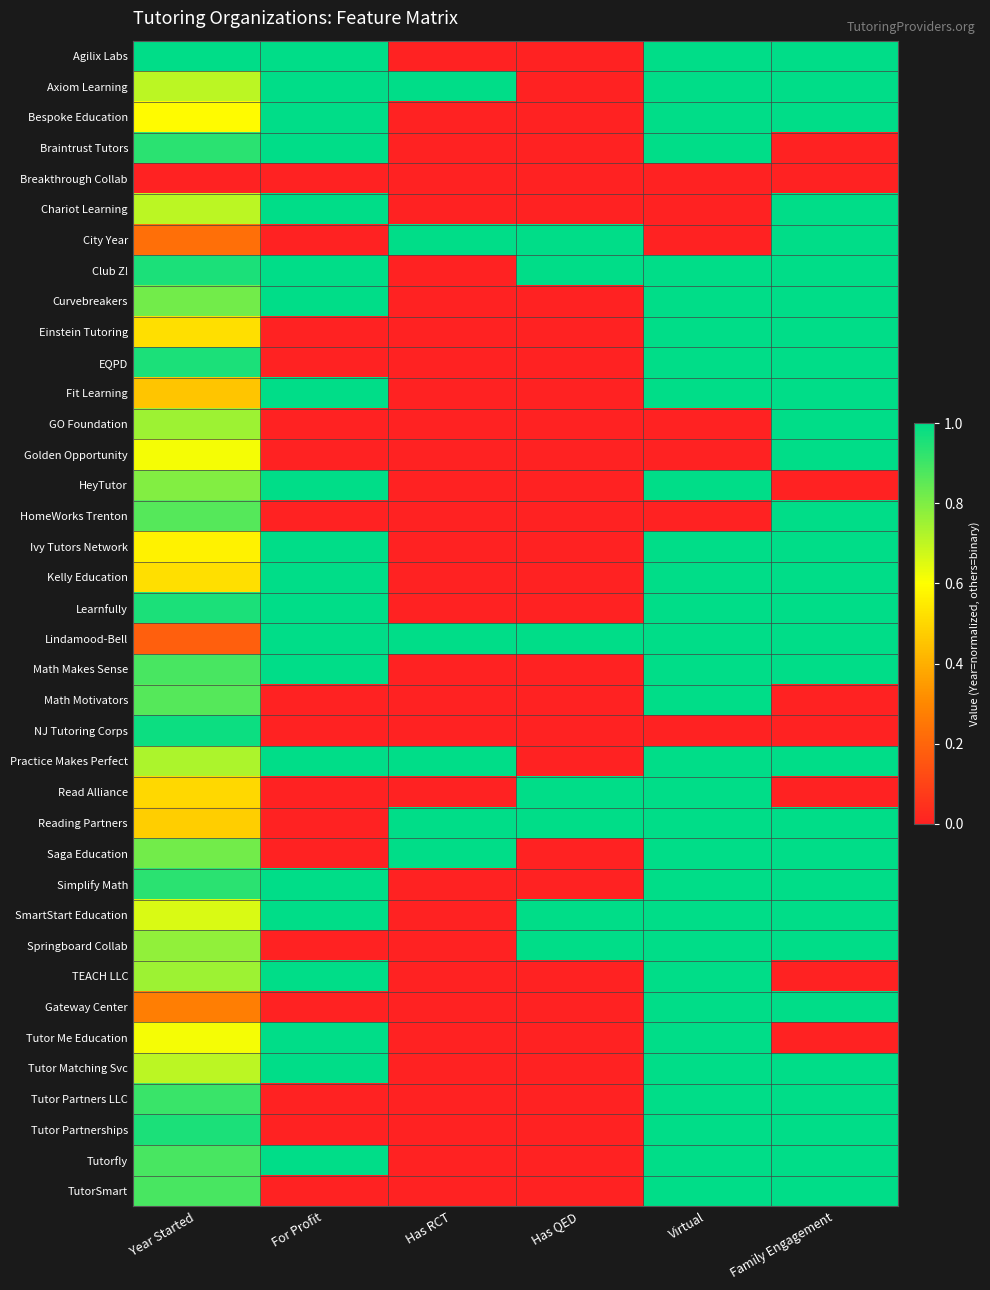

What is the difference between the highest and lowest values at Has RCT?

1.0